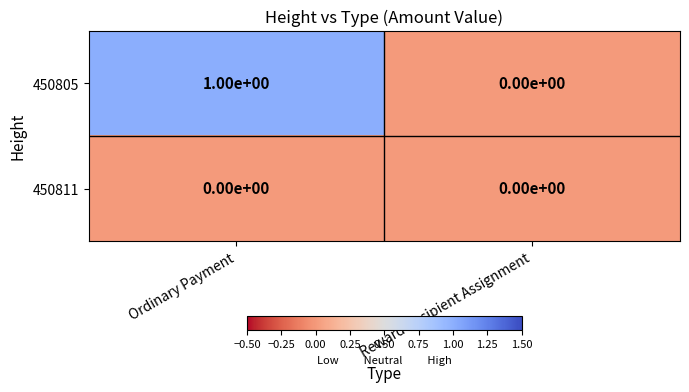

Which series has the largest range (max minus min)?

450805